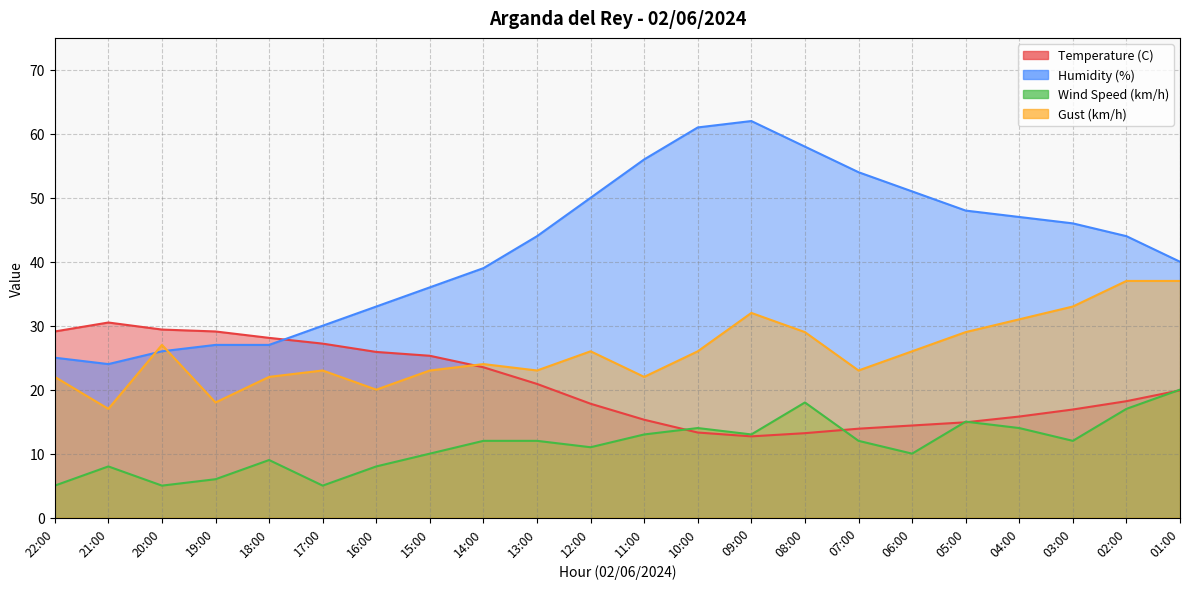

What is the label of the 8th point from the right?

08:00